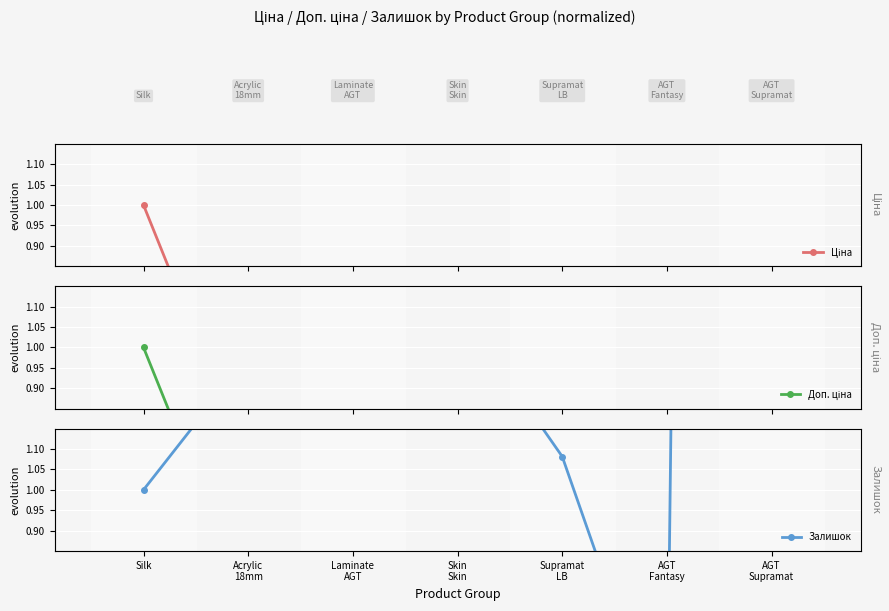

What is the spread (max minus min) of values at AGT
Fantasy?

0.3